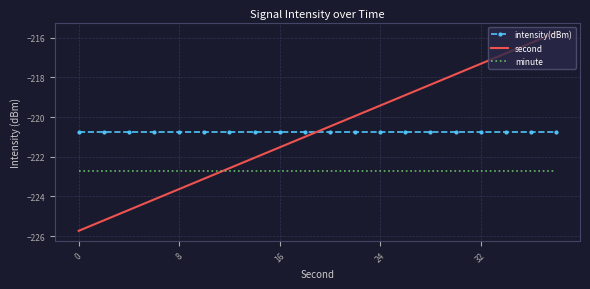

What is the smallest value displayed?

-225.7